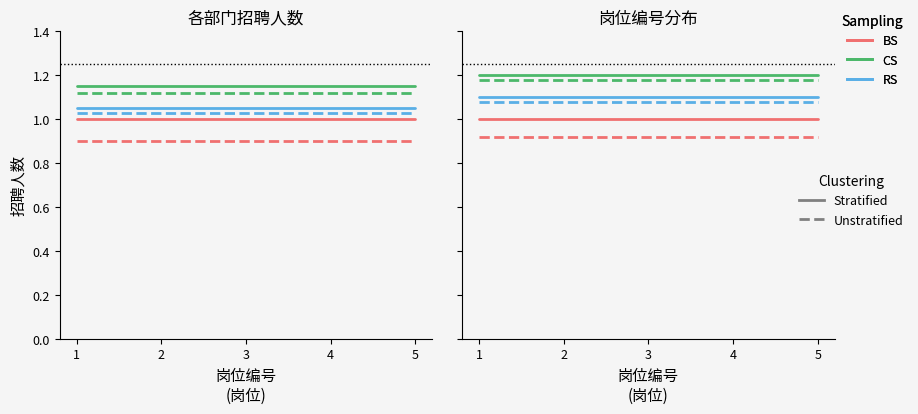

True or false: CS (unstrat) and RS (unstrat) cross at least once.

False